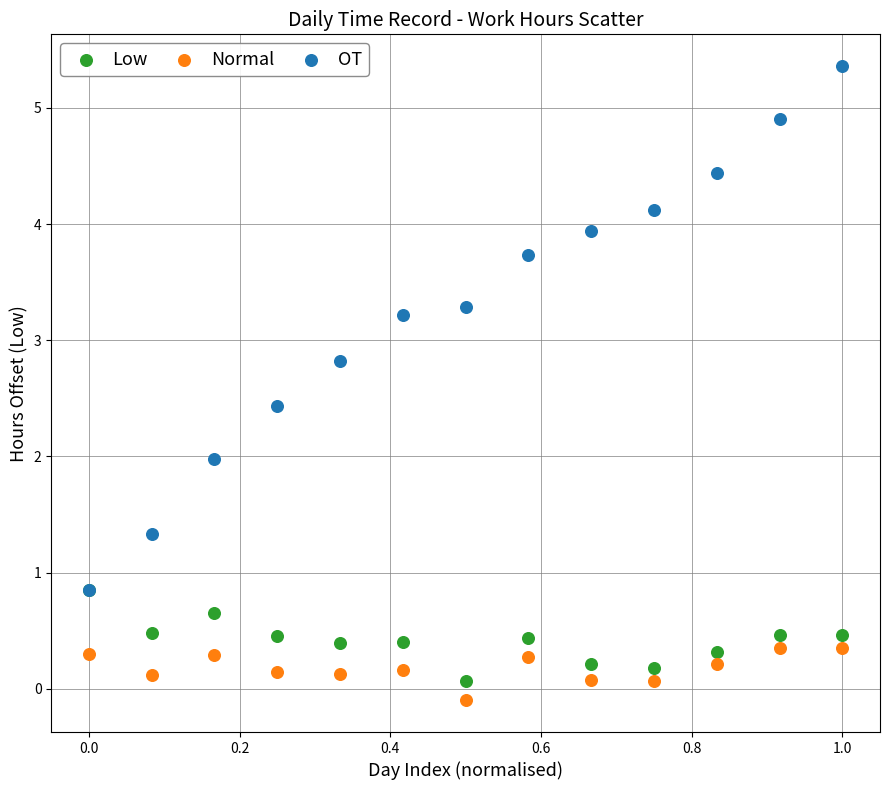

Which series reaches the maximum Y coordinate?

OT